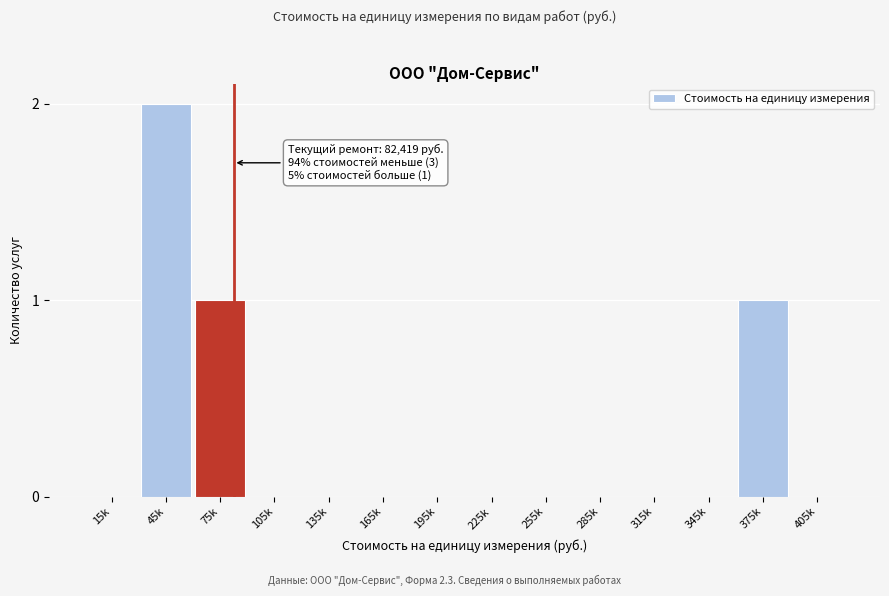

Reading right to left, transcribe all the data shown in this chart.

405k=0	375k=1	345k=0	315k=0	285k=0	255k=0	225k=0	195k=0	165k=0	135k=0	105k=0	75k=1	45k=2	15k=0